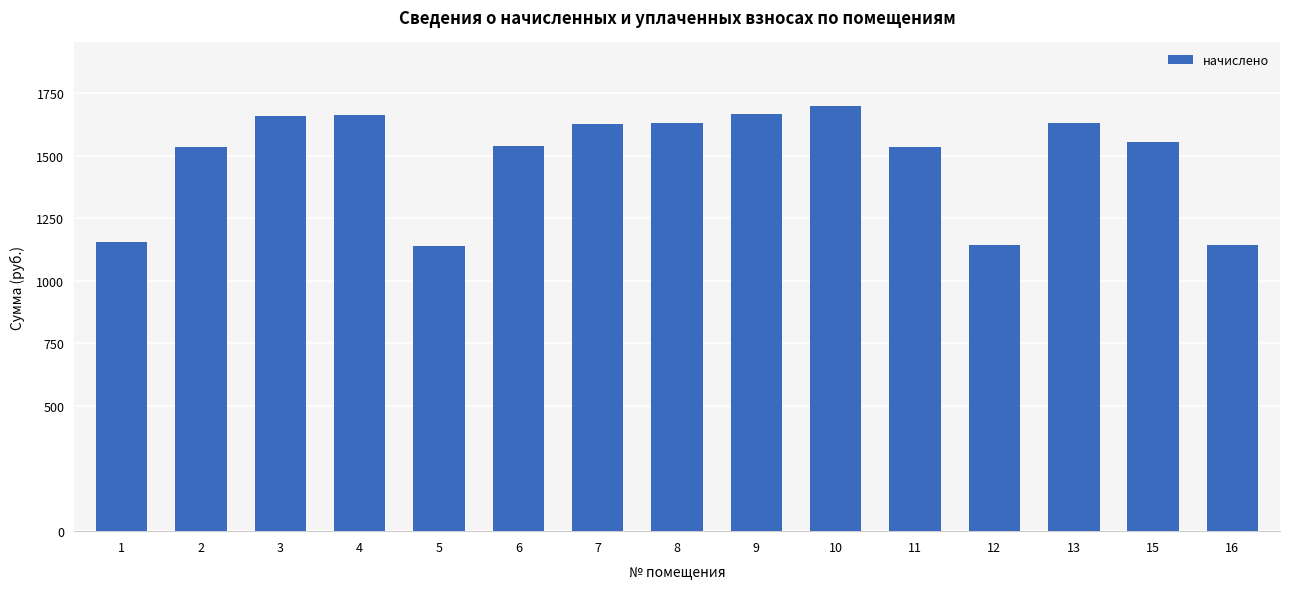

What is the maximum value shown in the chart?

1697.4